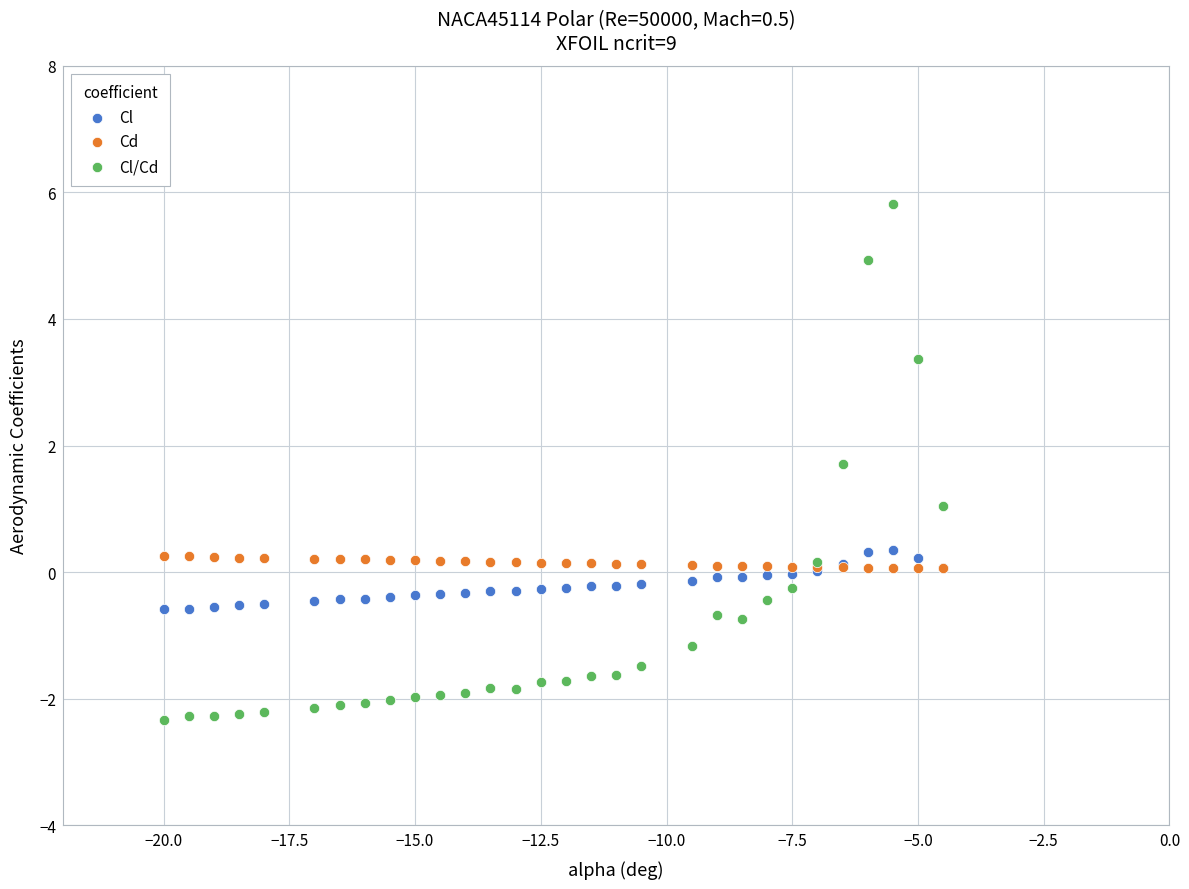

What is the X range (max minus min) for the scatter plot?

15.5